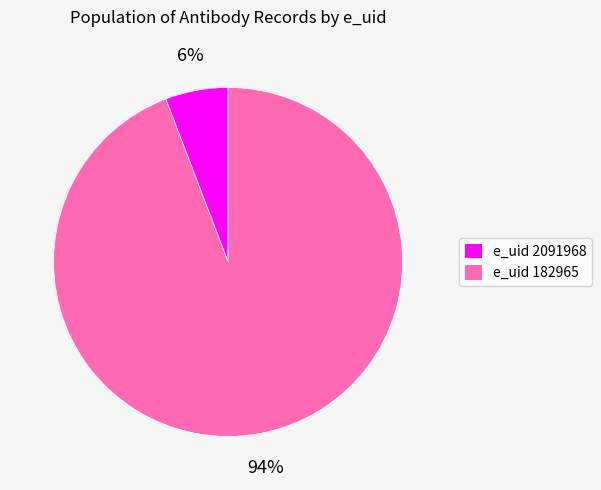

Is there any slice that represents more than half of the pie?

Yes